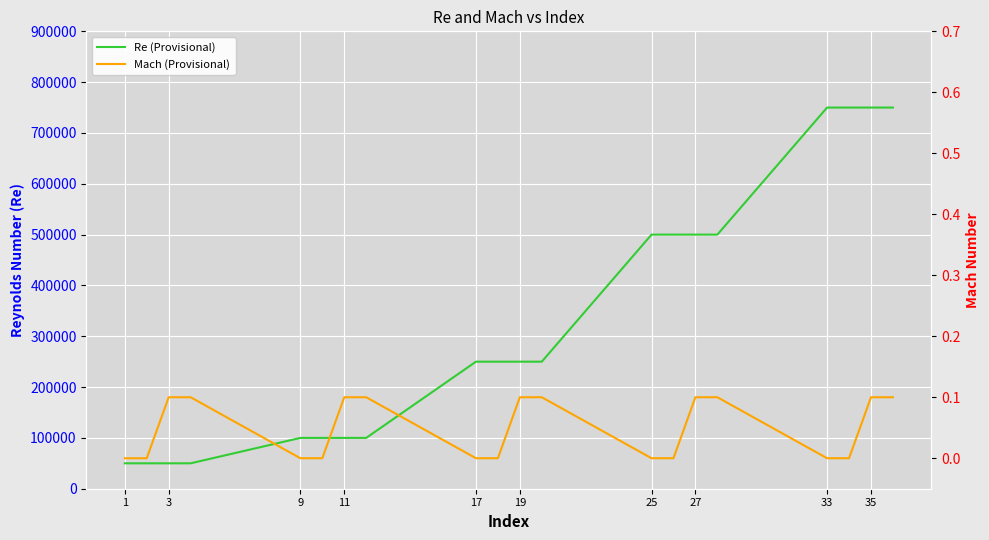

How many values in the Re (Provisional) series exceed 250000?

8